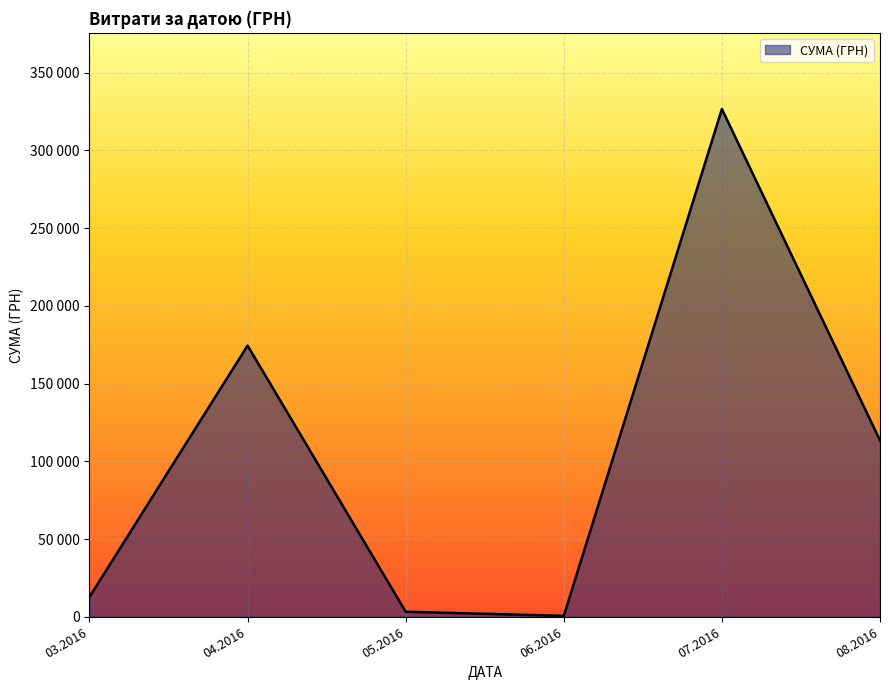

Is this an area chart (filled region under the line)?

Yes